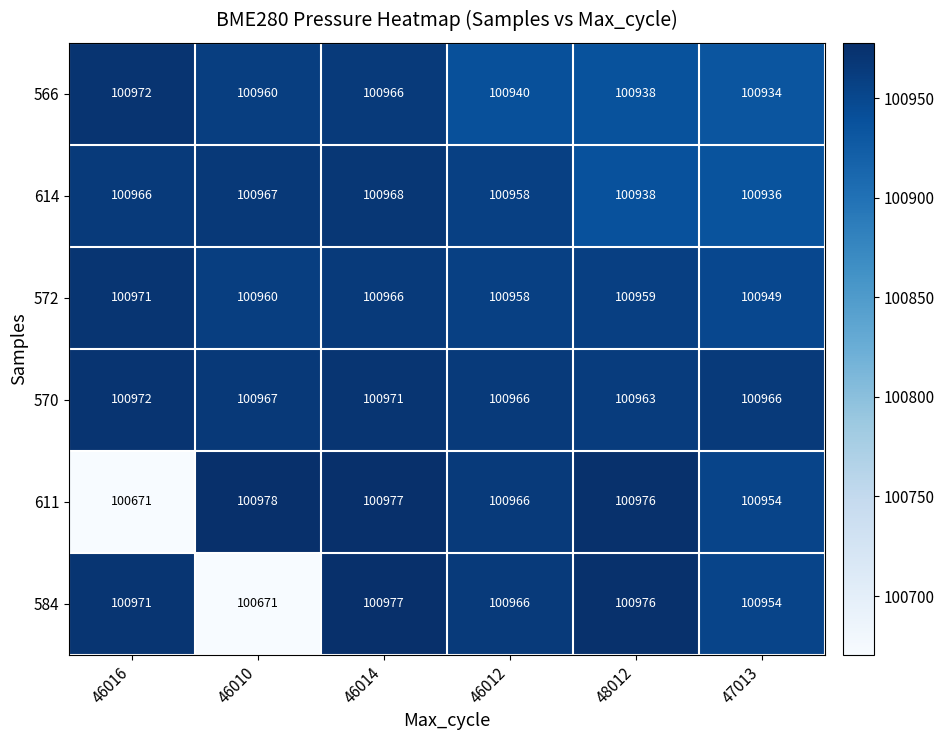

At which category does the chart reach its peak across all series?

46010